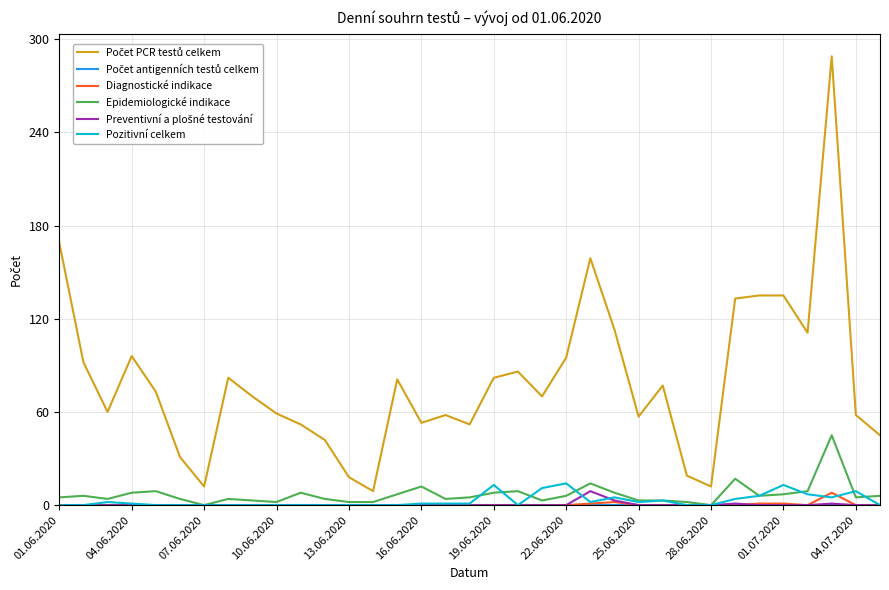

What is the difference between the maximum and minimum values in the Diagnostické indikace series?

8